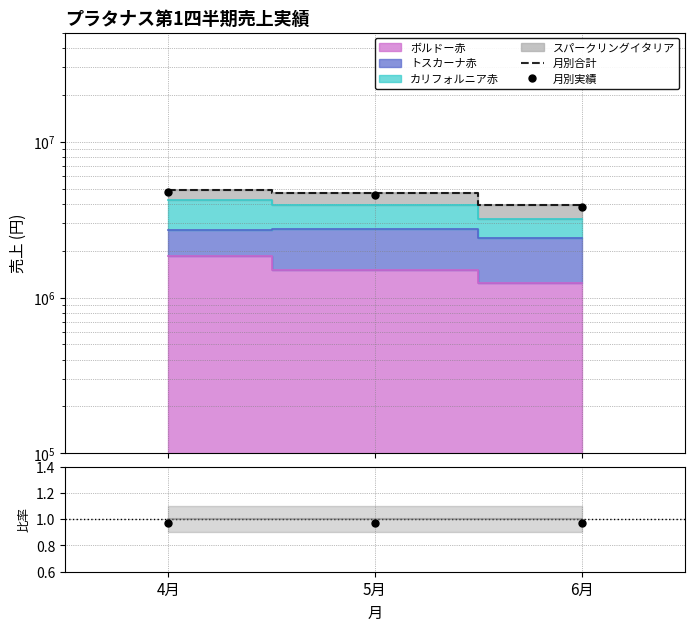

What is the total value across all series at 6月?

7723496.3